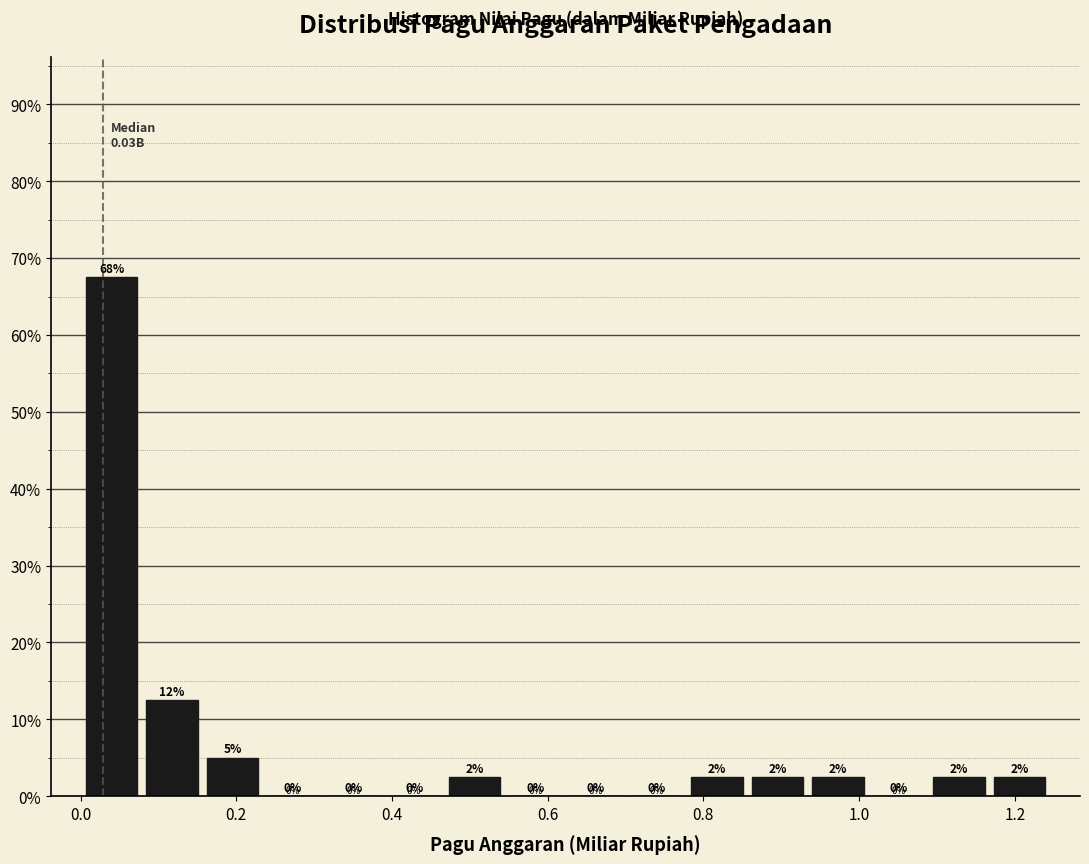

Around what value on the x-axis is the tallest bar? Give the approximate position of its centre, as read against the axis.

0.04